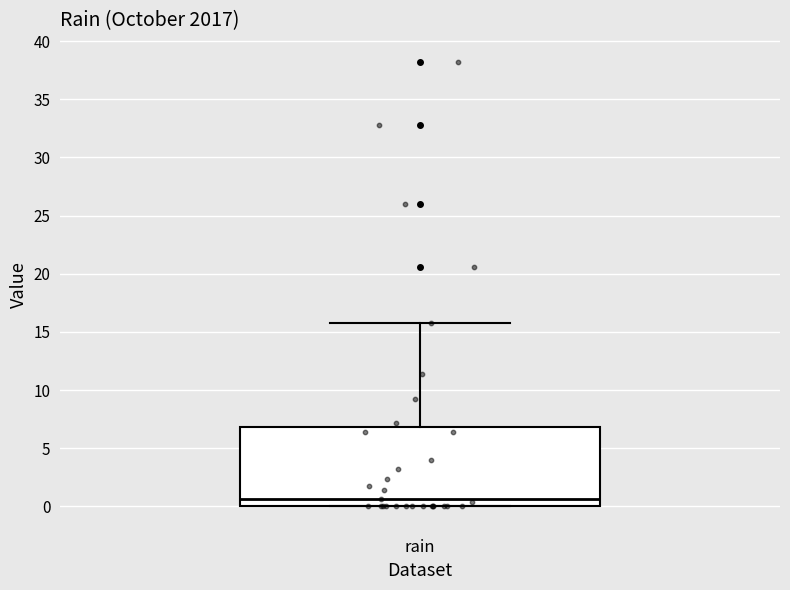

Where is the lower edge of the box for rain on the y-axis? The values are not printed on the chart, so give them approximately, as read against the axis.

0.0